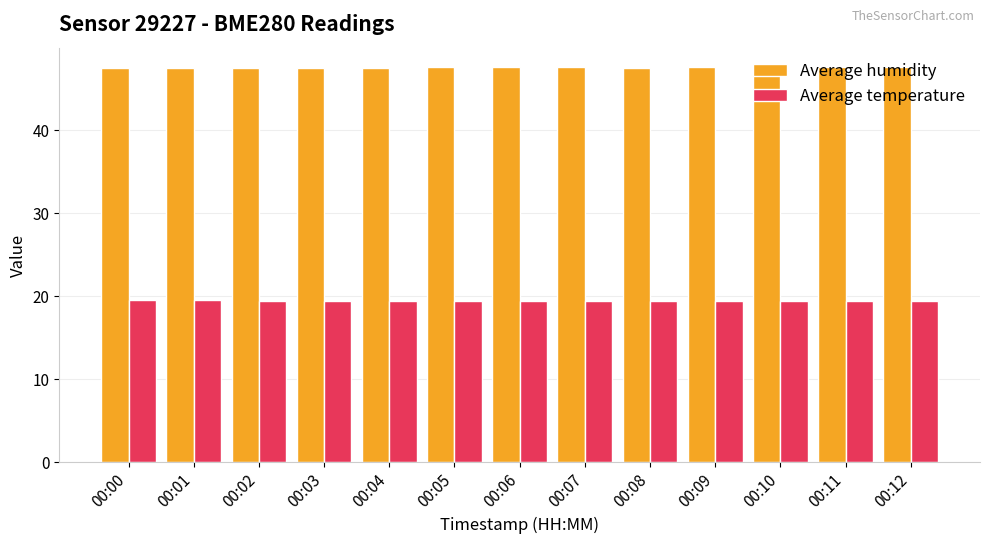

What is the value of the Average humidity bar at the 4th from the left?

47.5